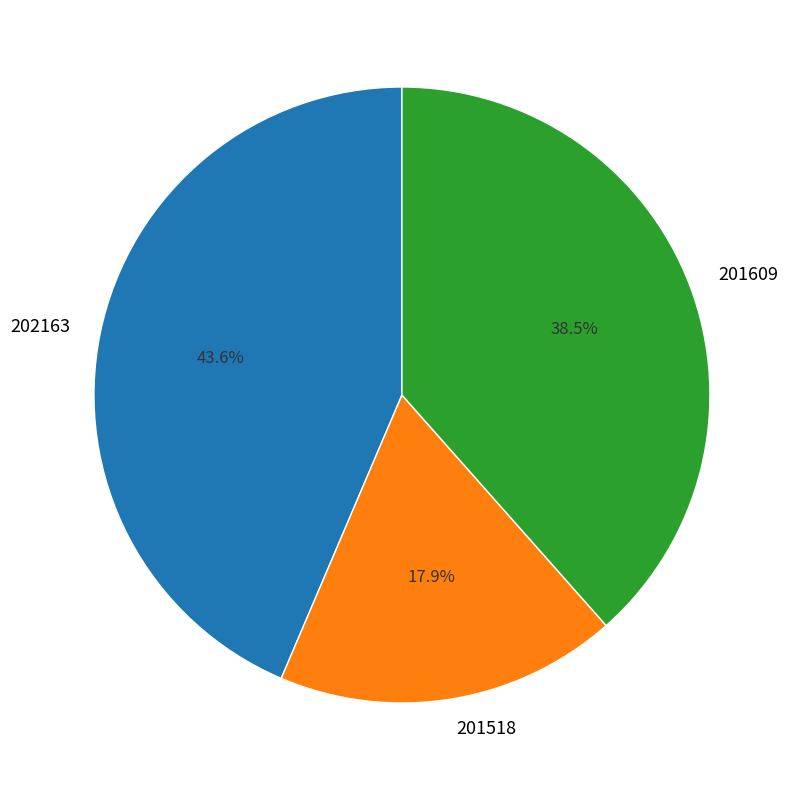

What is the largest slice in the pie chart?

202163